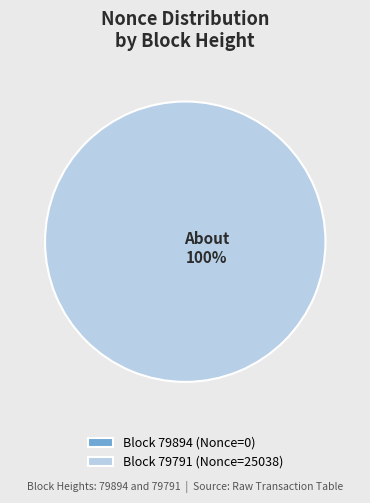

What is the majority slice?

79791